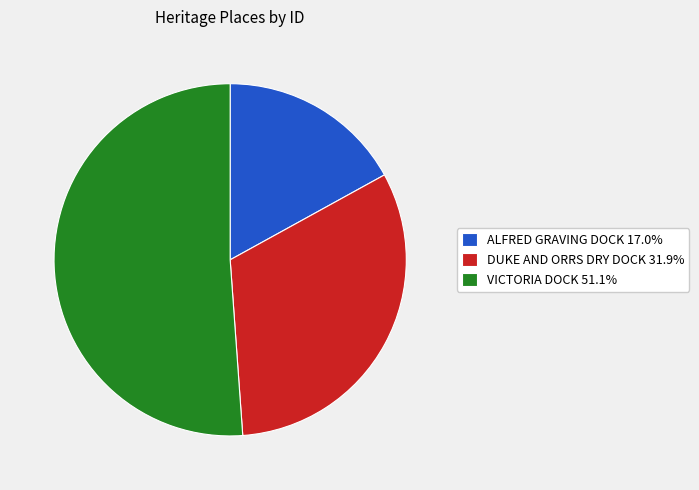

Does VICTORIA DOCK represent more than half of the total?

Yes